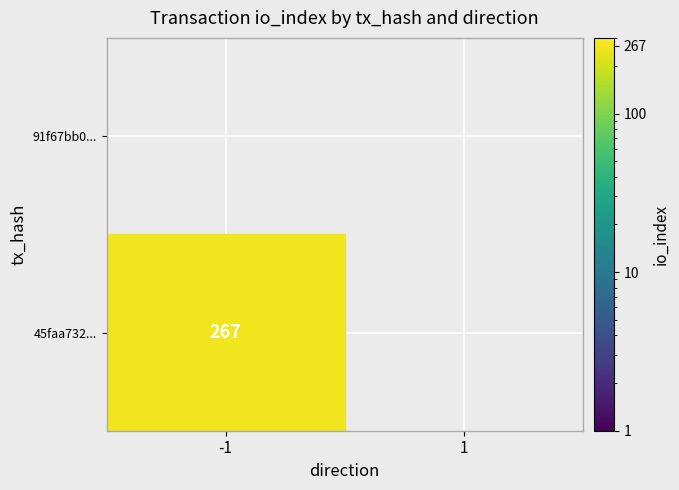

Which series has the widest spread of values?

45faa7324910773dc097eb3b88f160a11f846a8